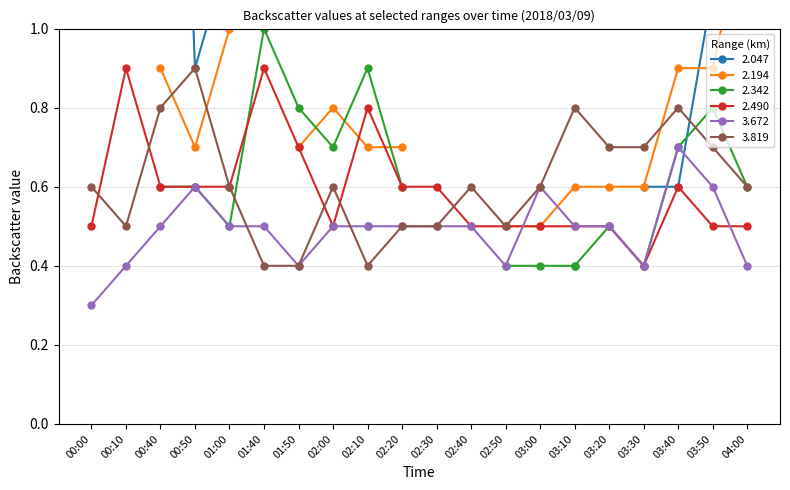

What is the maximum value for 3.819?

0.9